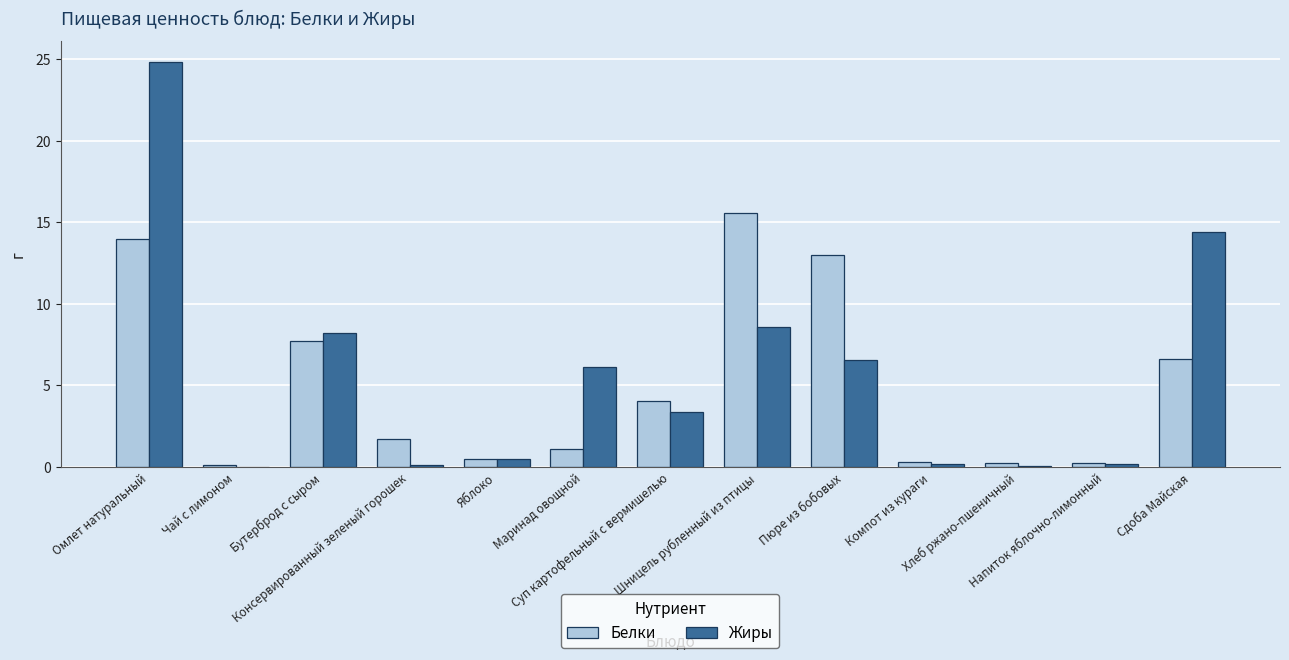

How many data points in Жиры are above 3?

7